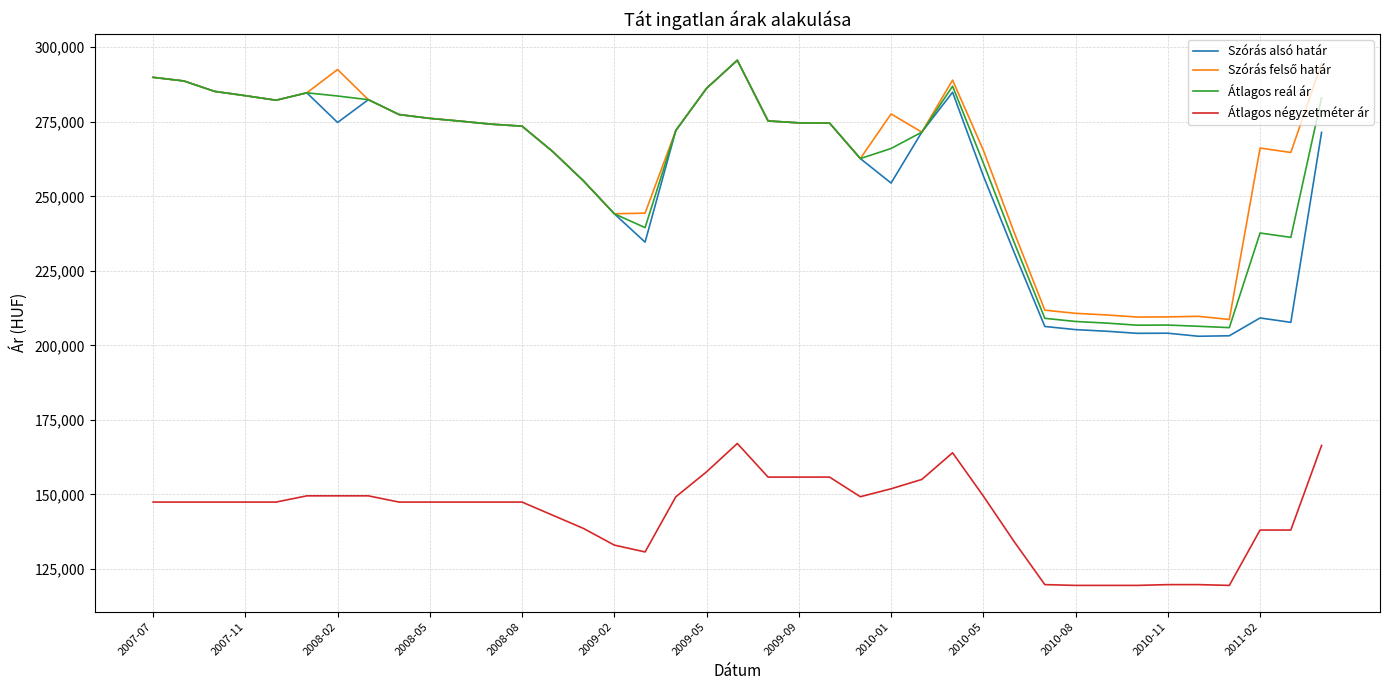

True or false: Szórás alsó határ and Átlagos négyzetméter ár cross at least once.

False